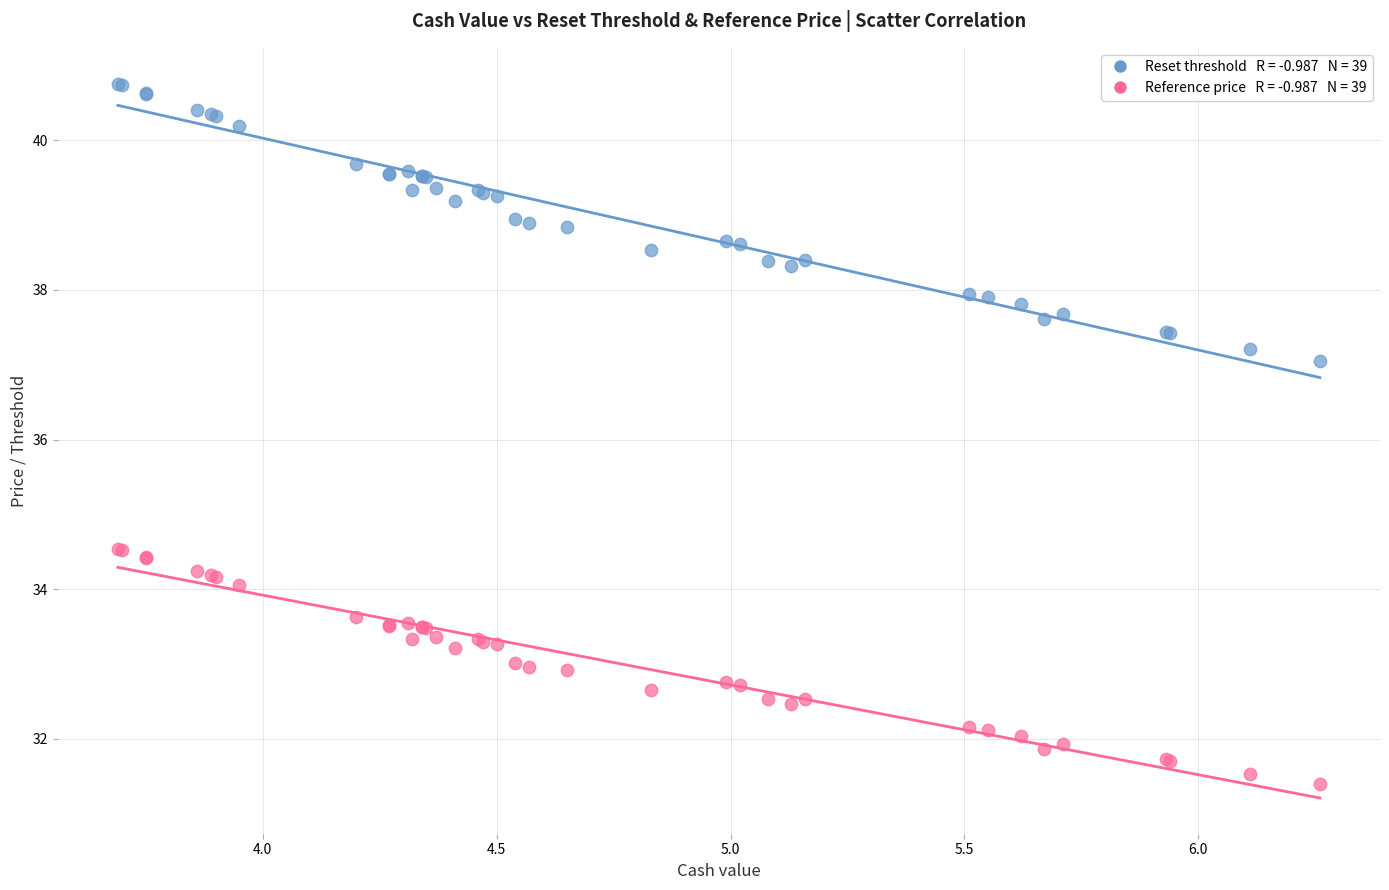

Across all series, what Y value is closest to 36?

37.1